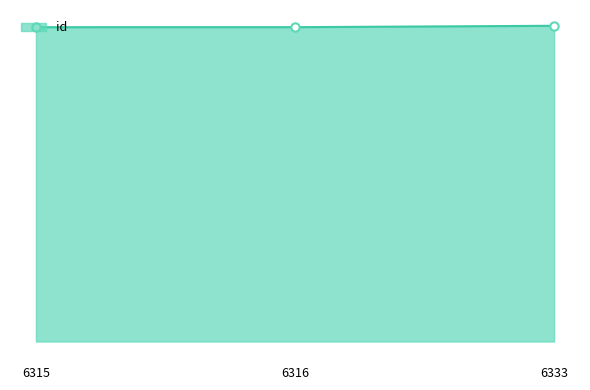

Which label corresponds to the smallest value in the chart?

6315